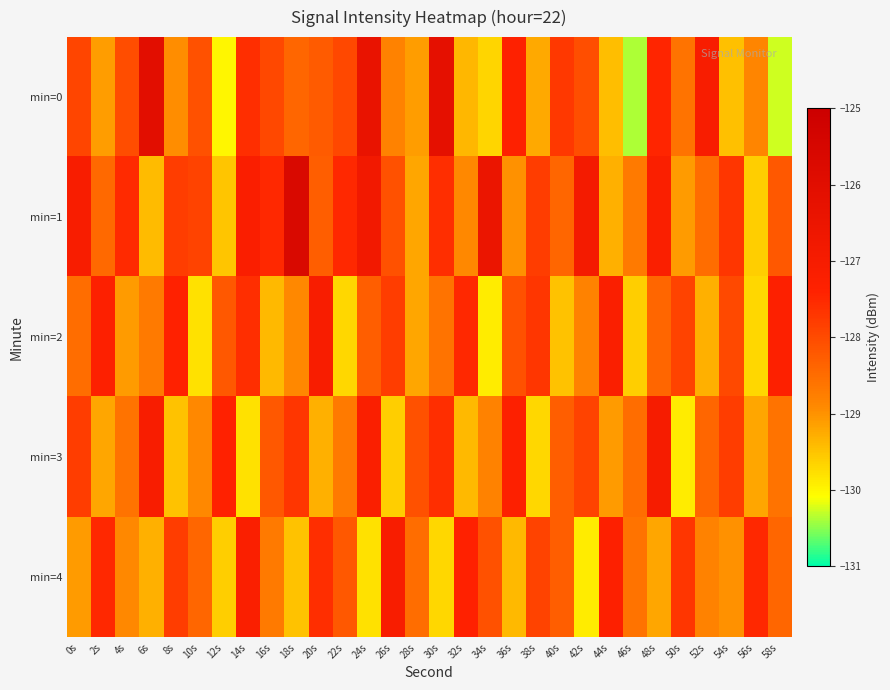

Rank the series by their maximum value, from lowest to highest.

min=2, min=4, min=3, min=0, min=1